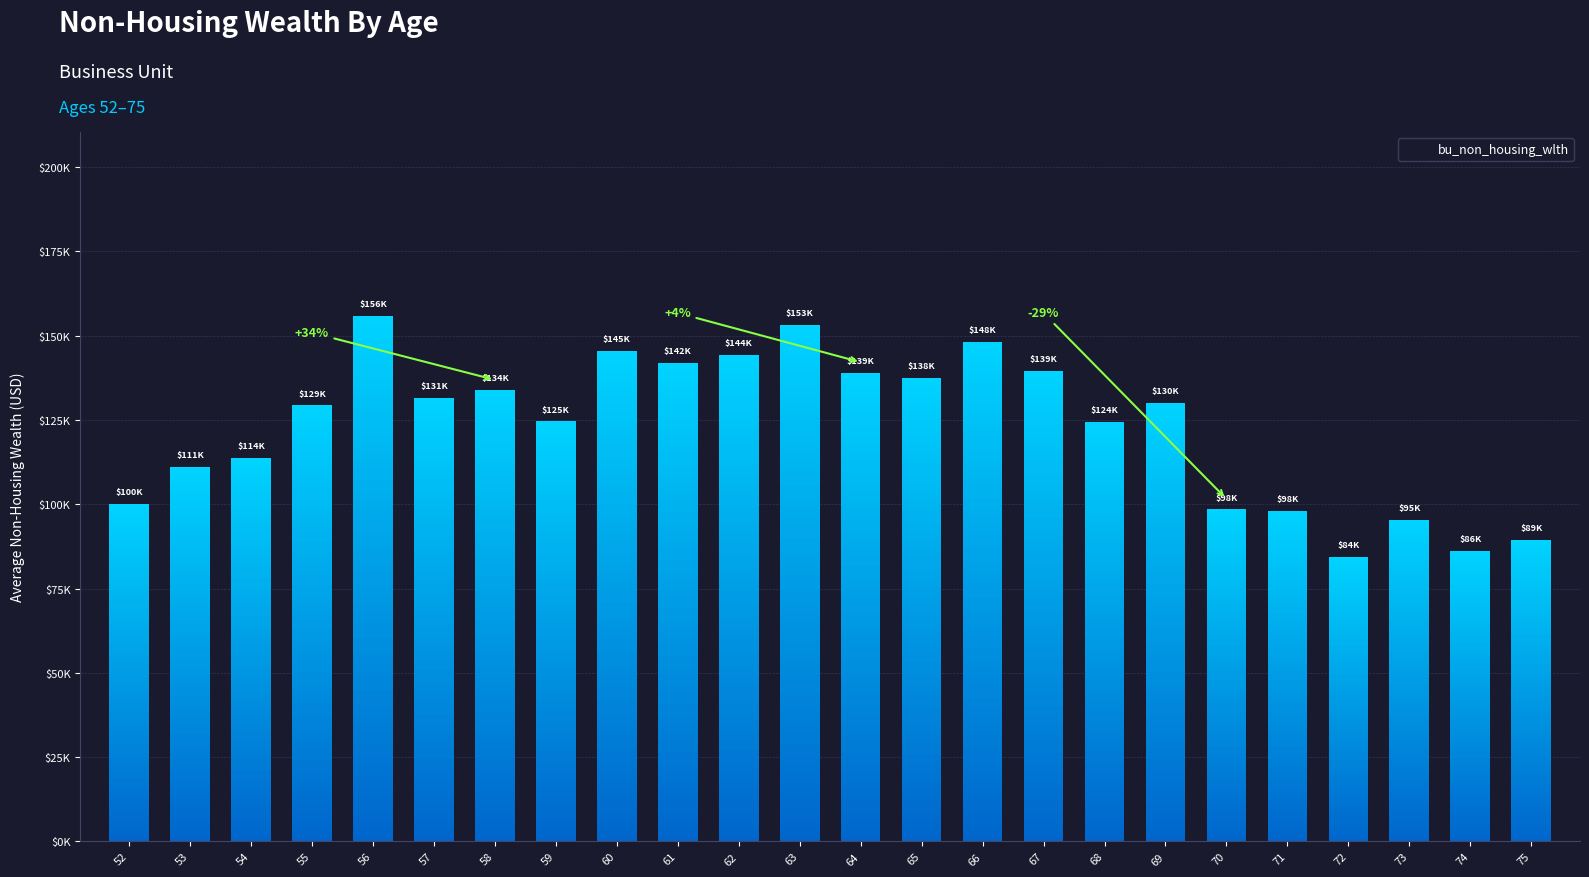

The chart shows a value of 139473.8 at 67. True or false?

True